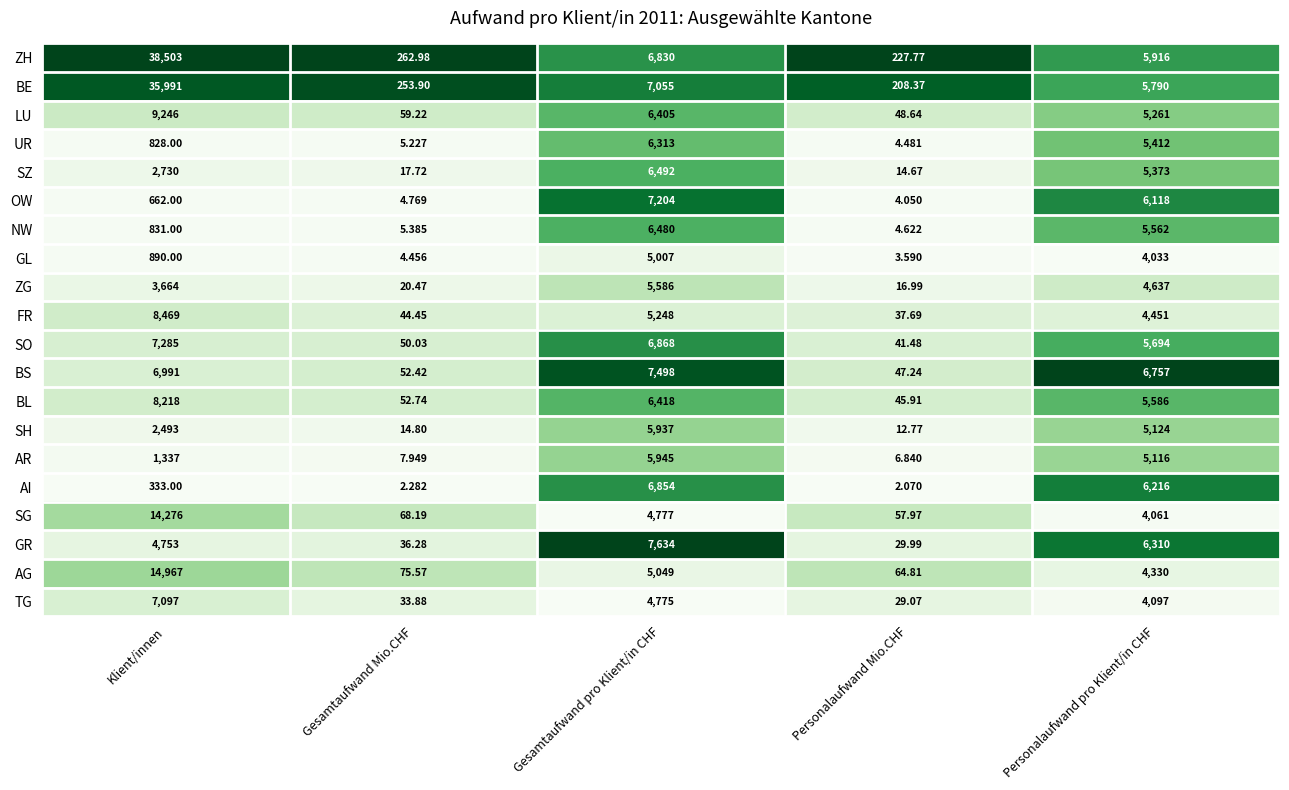

Which category has the lowest value across all series?

Personalaufwand Mio.CHF